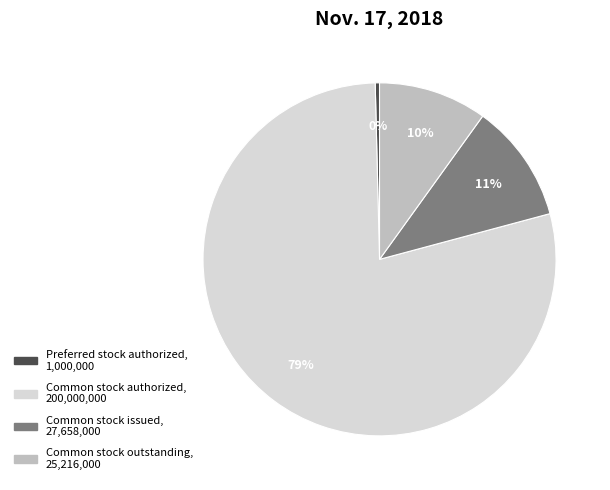

Is there a majority slice in this chart?

Yes